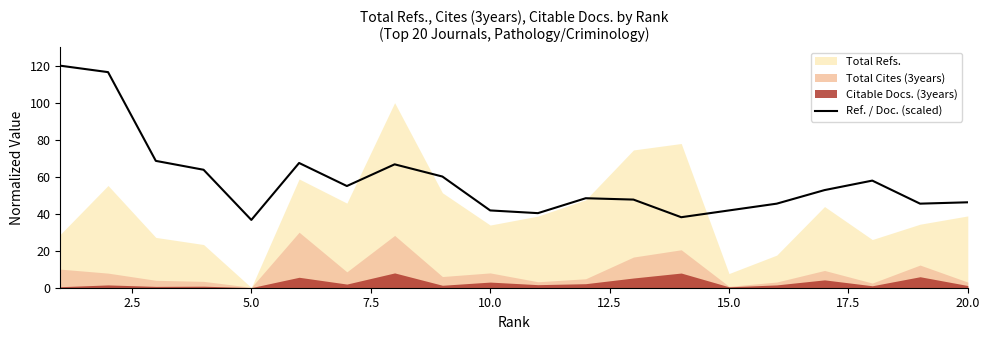

True or false: Ref. / Doc. (scaled) has a value of 9.6 at 20.0.

False